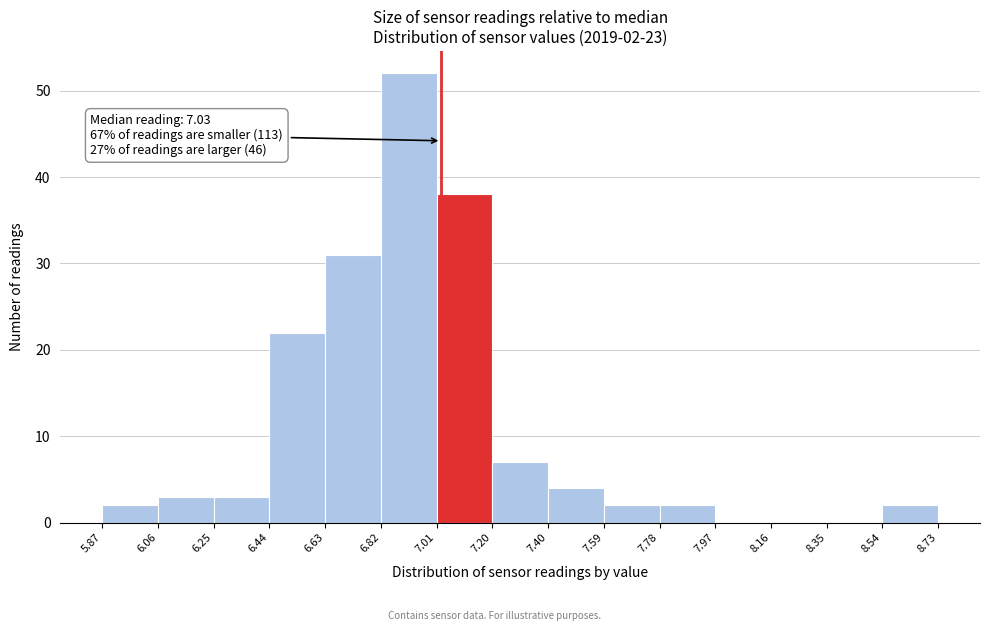

Over which range of the x-axis is the bar tallest?

6.82 to 7.01